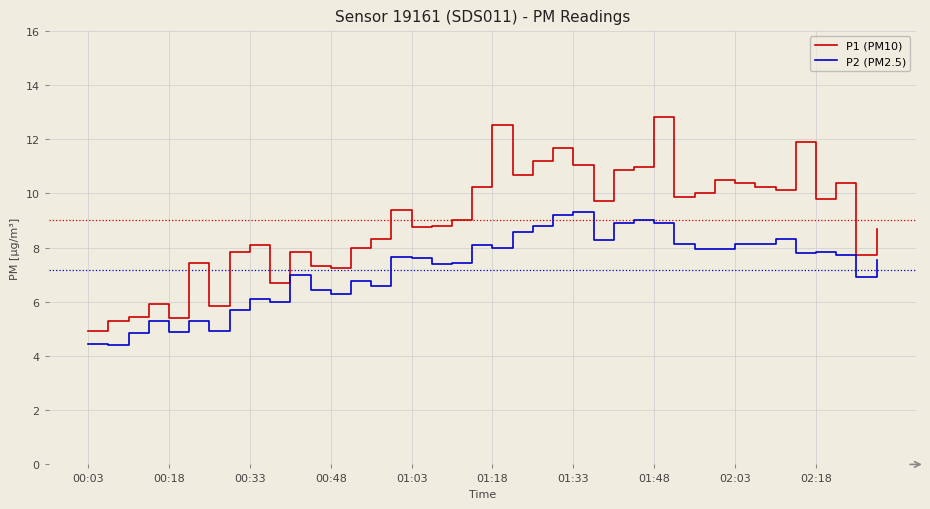

List the series in order of their overall mean, lowest first.

P2 (PM2.5), P1 (PM10)